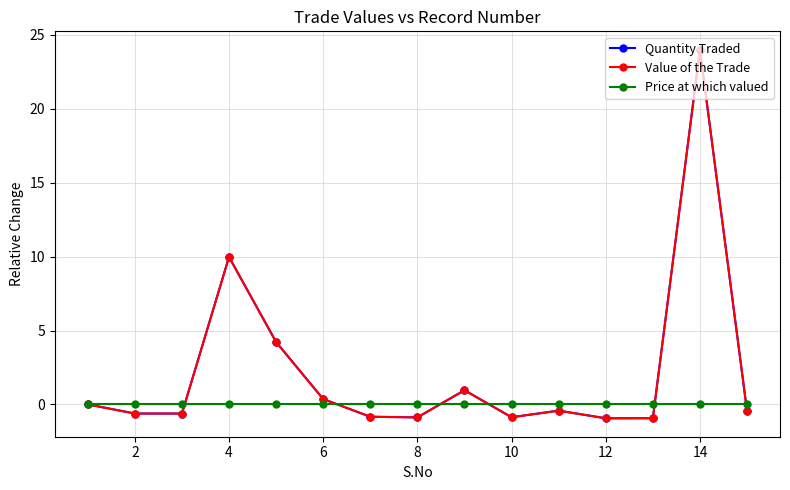

What is the maximum value for Quantity Traded?

24.0